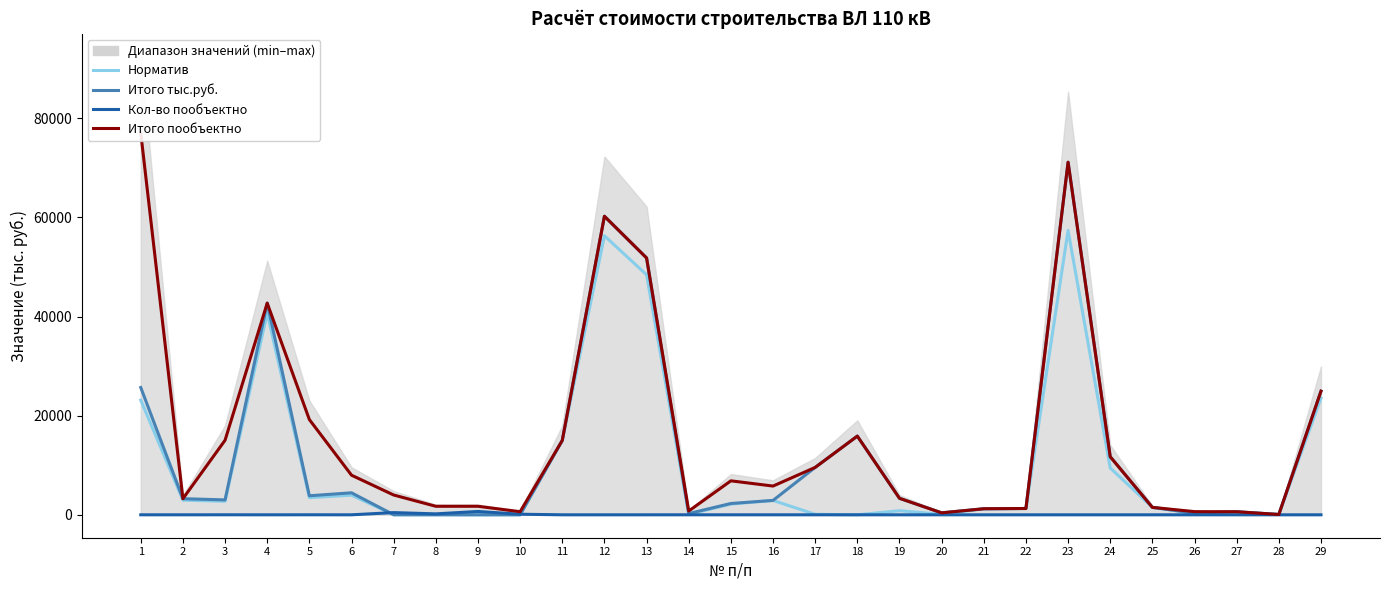

Is the value of Кол-во пообъектно at 29 greater than the value of Норматив at 25?

No